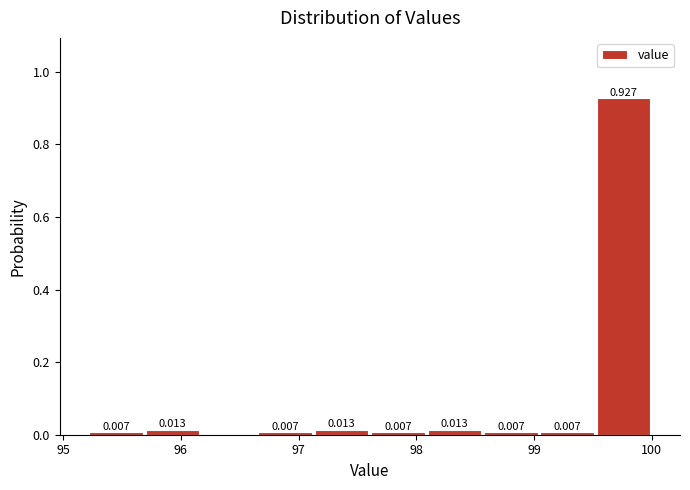

Over which range of the x-axis is the bar tallest?

99.5 to 100.0